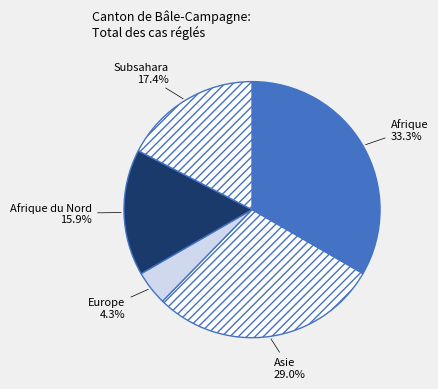

Do Afrique and Afrique du Nord together represent more than half of the pie?

No